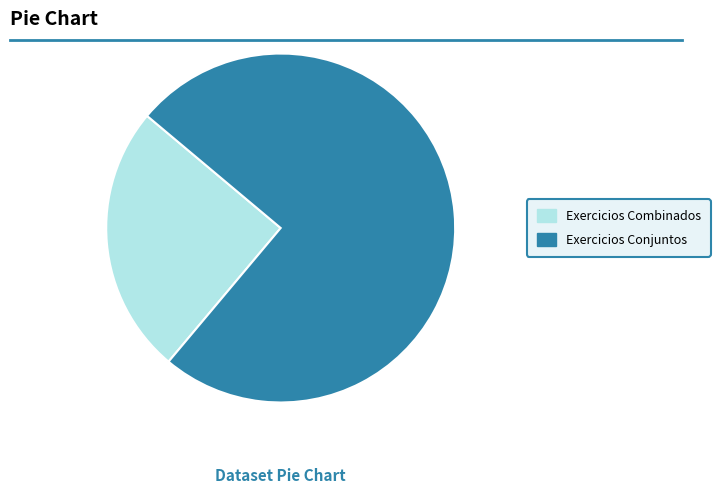

Approximately how many times larger is the value at Exercicios Combinados compared to Exercicios Conjuntos?

0.3